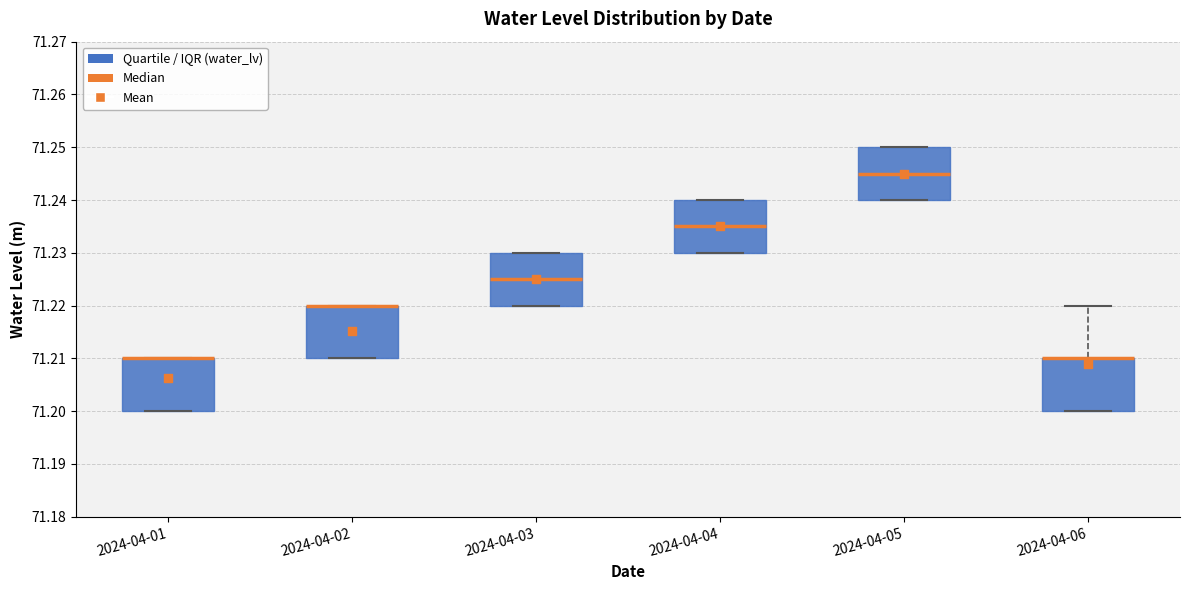

Reading left to right, transcribe this box plot: for each box, give where its median line is, the range the box spans, and where its two whiskers end, as read against the y-axis. The values are not printed on the chart, so give them approximately, as read against the axis.

2024-04-01: median 71.210 (drawn on the box's upper edge), box 71.200 to 71.210, whiskers 71.200 to 71.210
2024-04-02: median 71.220 (drawn on the box's upper edge), box 71.210 to 71.220, whiskers 71.210 to 71.220
2024-04-03: median 71.225, box 71.220 to 71.230, whiskers 71.220 to 71.230
2024-04-04: median 71.235, box 71.230 to 71.240, whiskers 71.230 to 71.240
2024-04-05: median 71.245, box 71.240 to 71.250, whiskers 71.240 to 71.250
2024-04-06: median 71.210 (drawn on the box's upper edge), box 71.200 to 71.210, whiskers 71.200 to 71.220